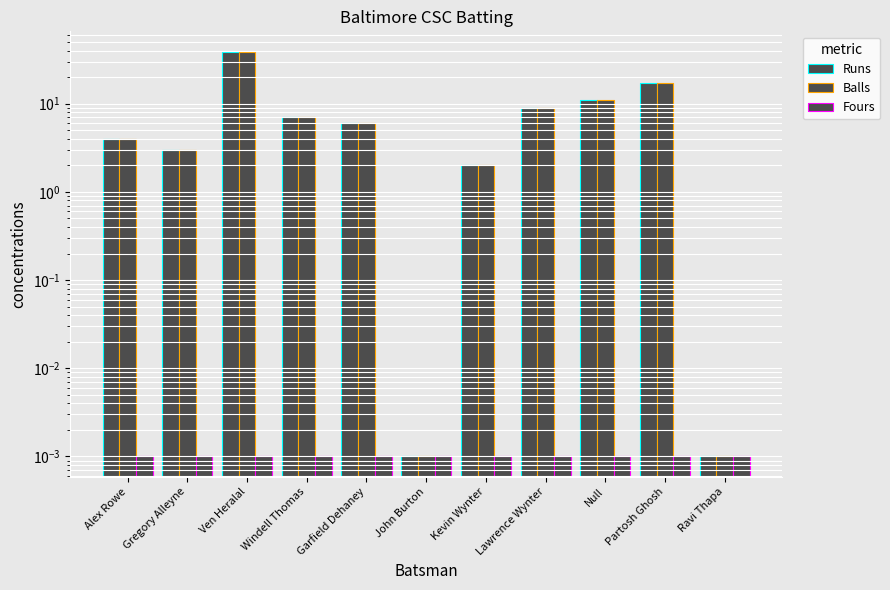

Reading left to right, transcribe all the data shown in this chart.

Runs: Alex Rowe=4.0	Gregory Alleyne=3.0	Ven Heralal=39.0	Windell Thomas=7.0	Garfield Dehaney=6.0	John Burton=0.0	Kevin Wynter=2.0	Lawrence Wynter=9.0	Null=11.0	Partosh Ghosh=17.0	Ravi Thapa=0.0
Balls: Alex Rowe=4.0	Gregory Alleyne=3.0	Ven Heralal=39.0	Windell Thomas=7.0	Garfield Dehaney=6.0	John Burton=0.0	Kevin Wynter=2.0	Lawrence Wynter=9.0	Null=11.0	Partosh Ghosh=17.0	Ravi Thapa=0.0
Fours: Alex Rowe=0.0	Gregory Alleyne=0.0	Ven Heralal=0.0	Windell Thomas=0.0	Garfield Dehaney=0.0	John Burton=0.0	Kevin Wynter=0.0	Lawrence Wynter=0.0	Null=0.0	Partosh Ghosh=0.0	Ravi Thapa=0.0